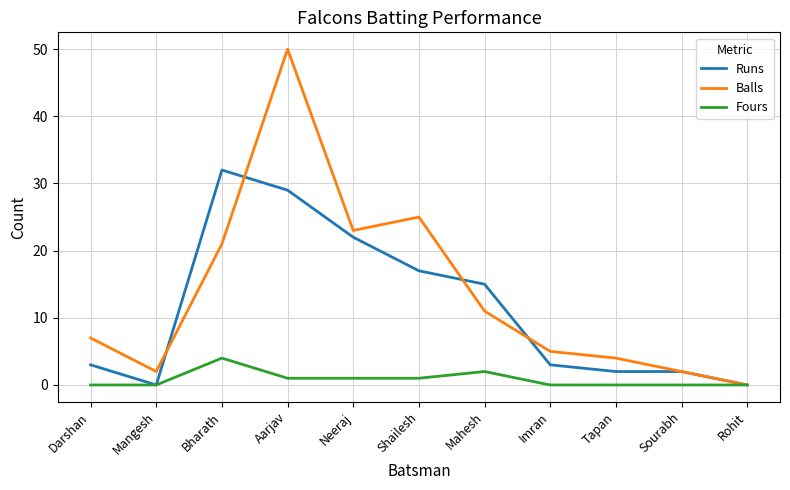

Which series changed the most between Darshan and Neeraj?

Runs